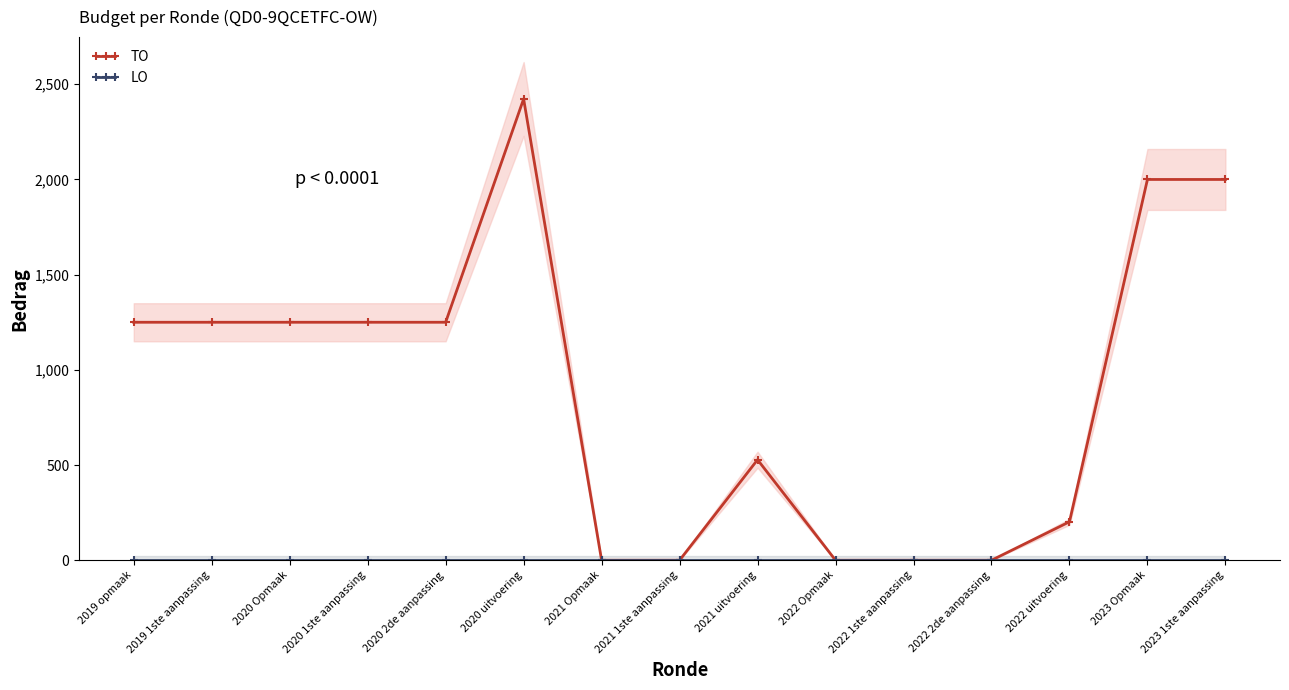

How many lines are shown in the chart?

2